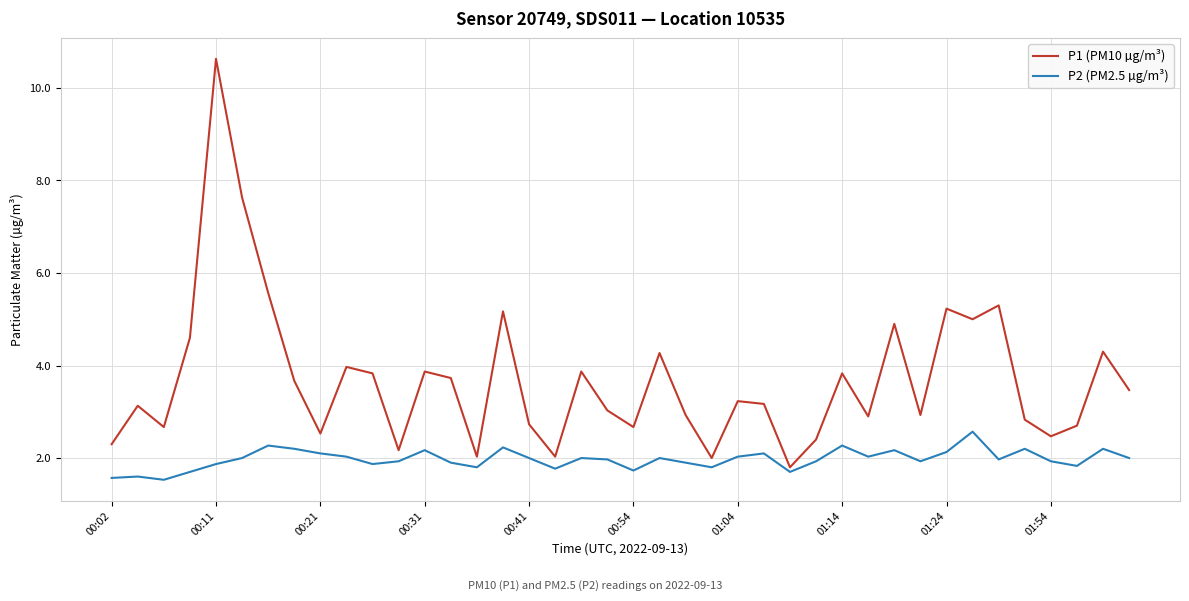

Which series has the largest range (max minus min)?

P1 (PM10 µg/m³)